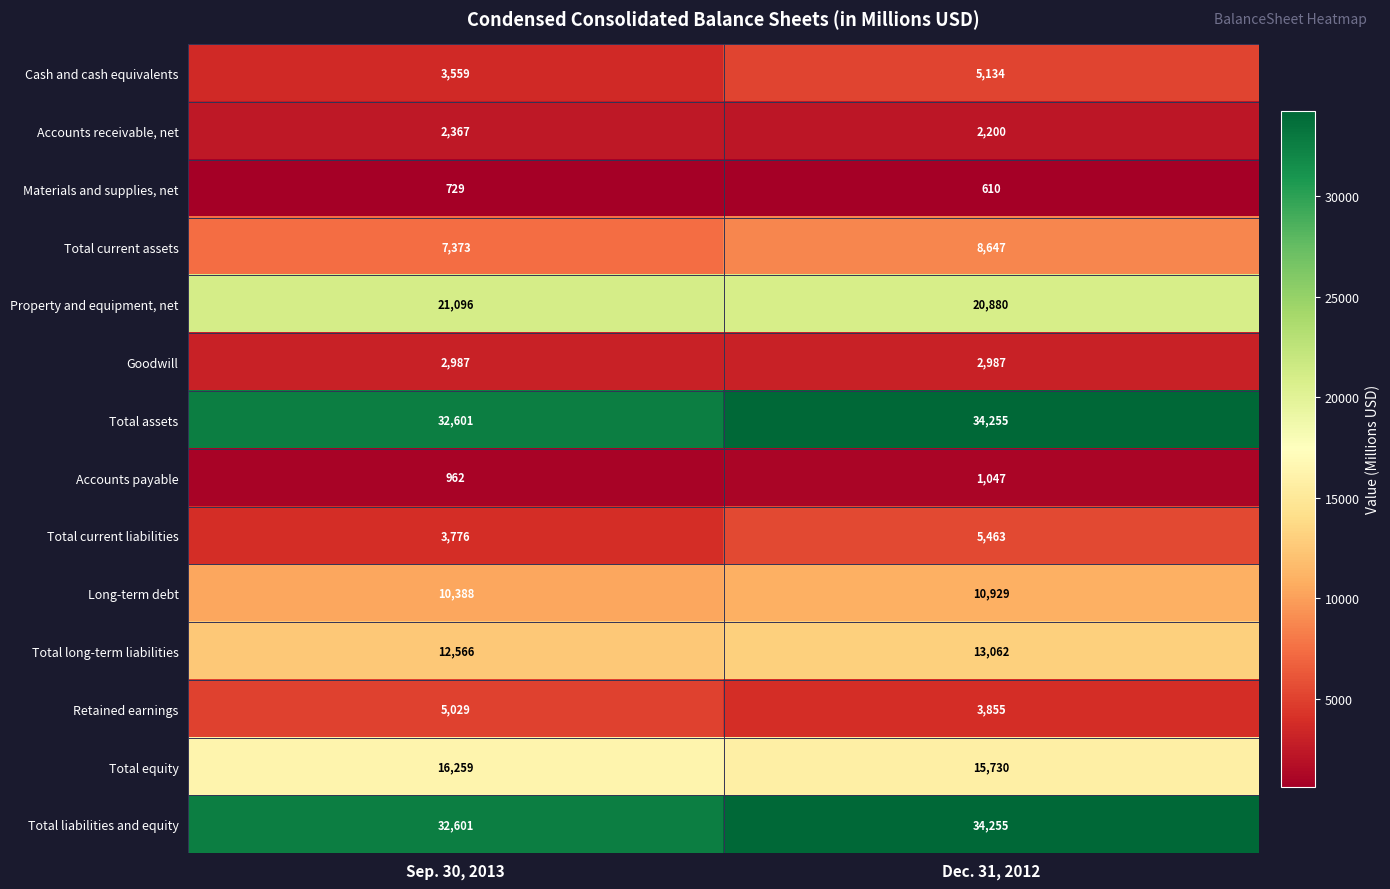

At which category is the sum across all series the highest?

Dec. 31, 2012